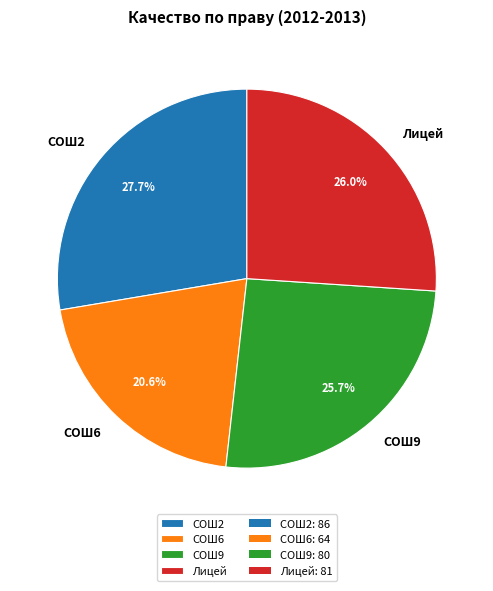

Which category has the smallest portion of the pie?

СОШ6